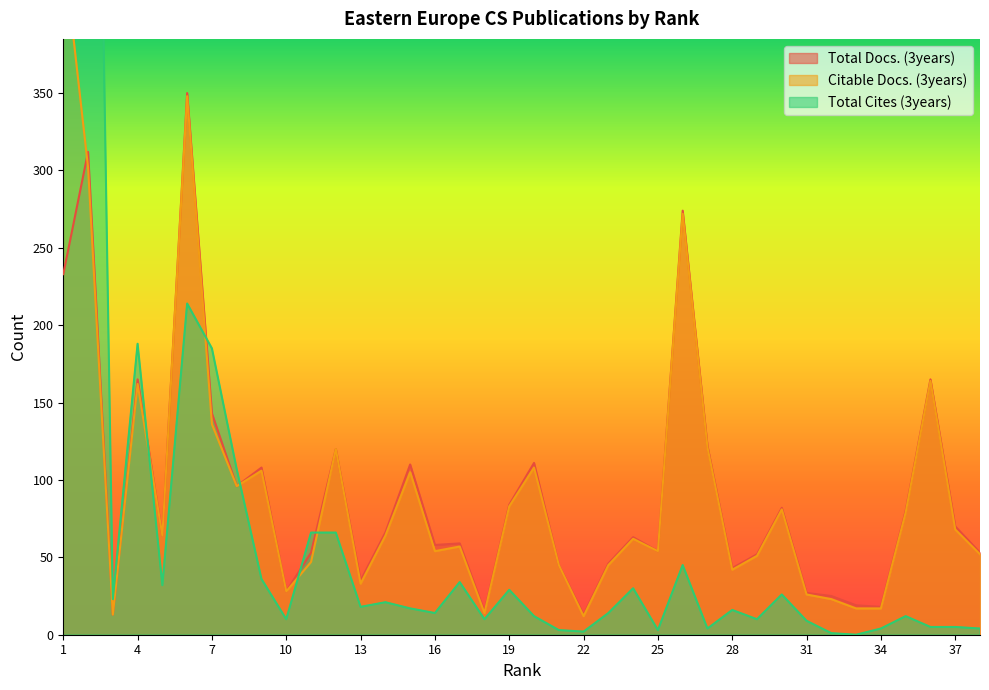

Does the chart have visible grid lines?

No